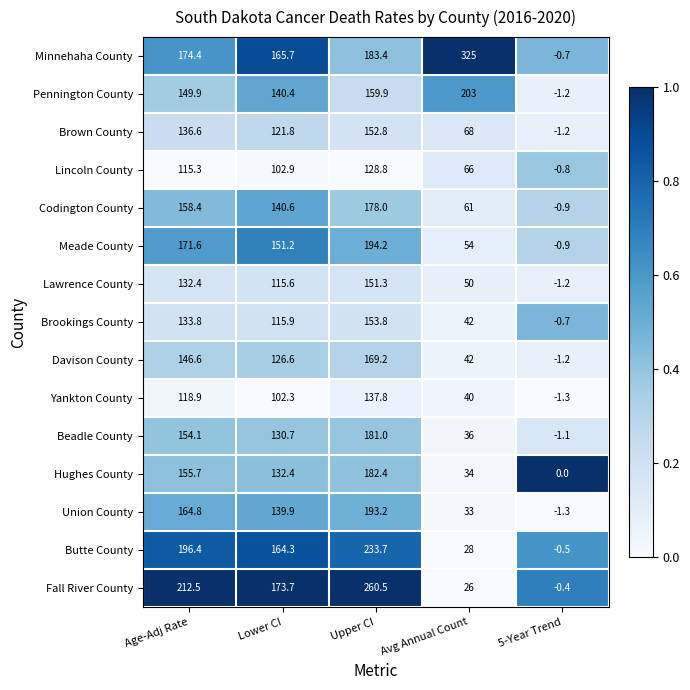

Which category has the highest value in the Lawrence County series?

Upper CI